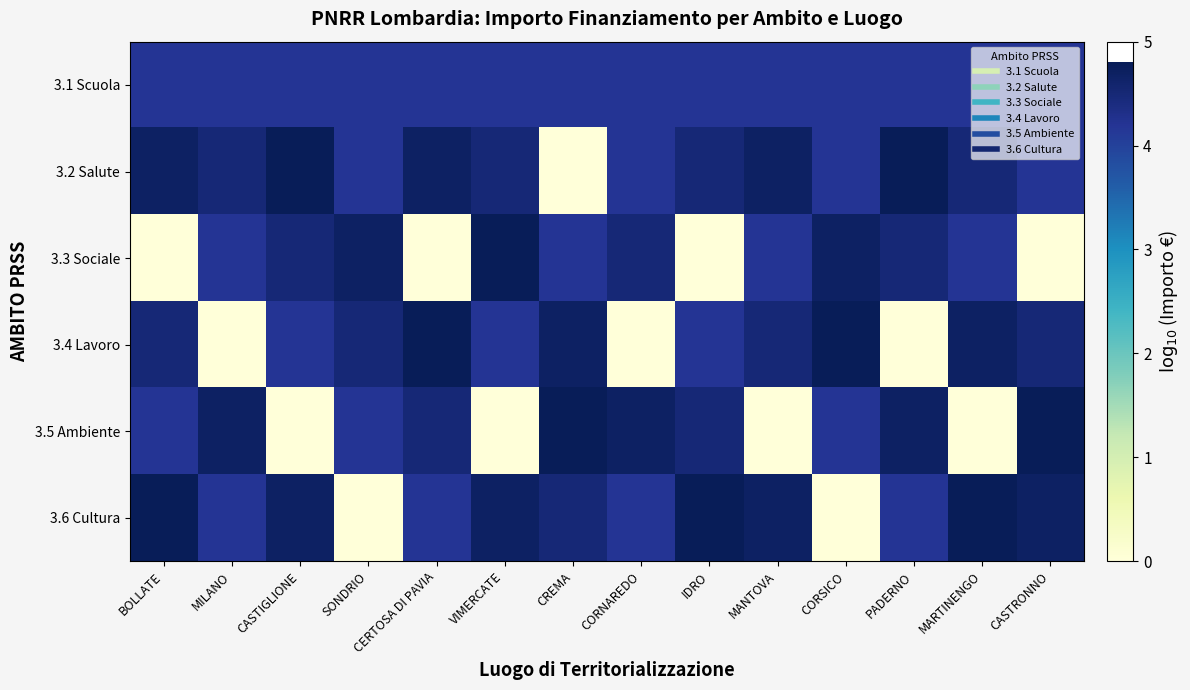

How many data points does each series have?

14